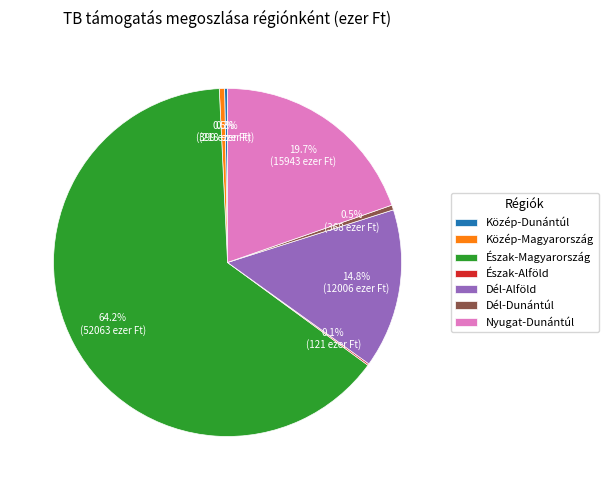

Does Észak-Magyarország represent more than half of the total?

Yes